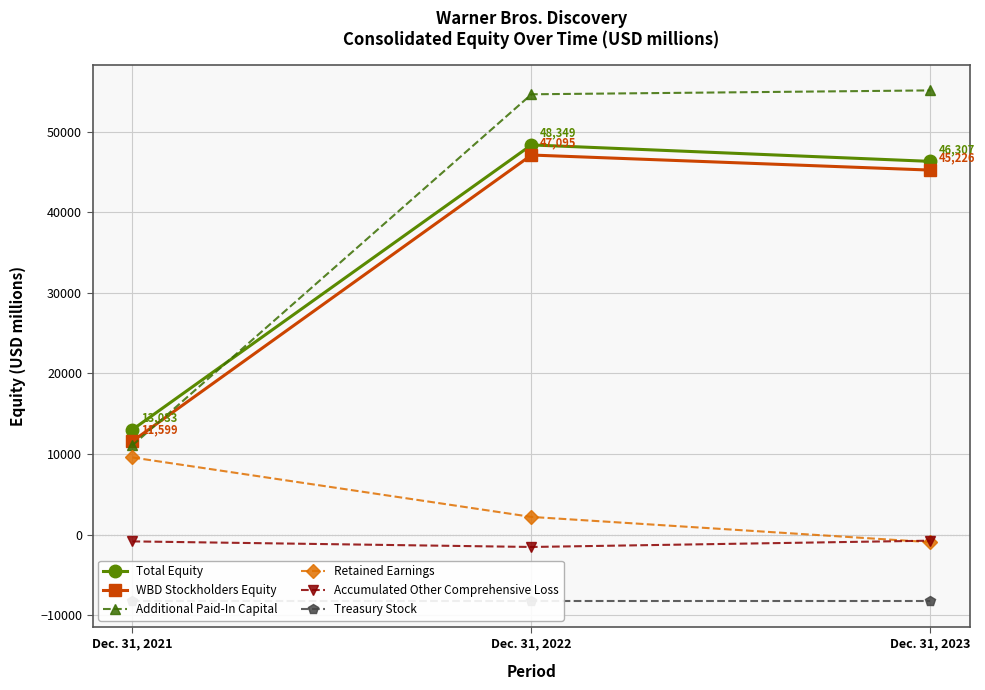

Is the value of Retained Earnings at Dec. 31, 2021 greater than the value of Total Equity at Dec. 31, 2023?

No